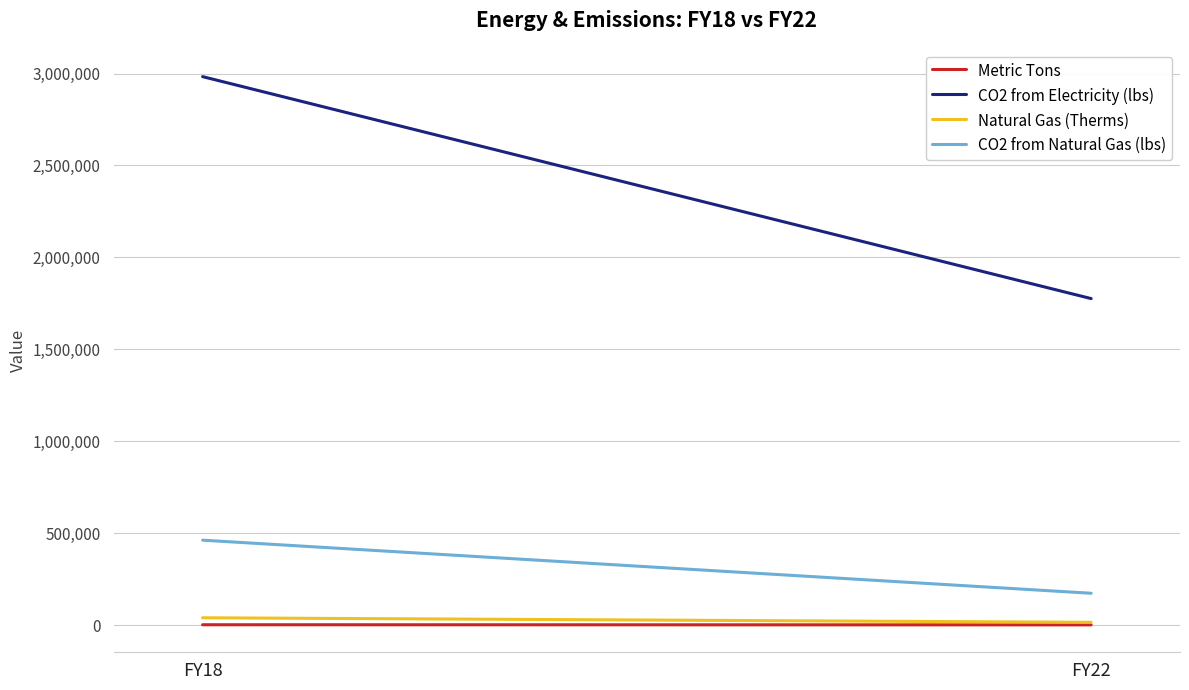

At FY22, list the series in order from smallest to largest.

Metric Tons, Natural Gas (Therms), CO2 from Natural Gas (lbs), CO2 from Electricity (lbs)